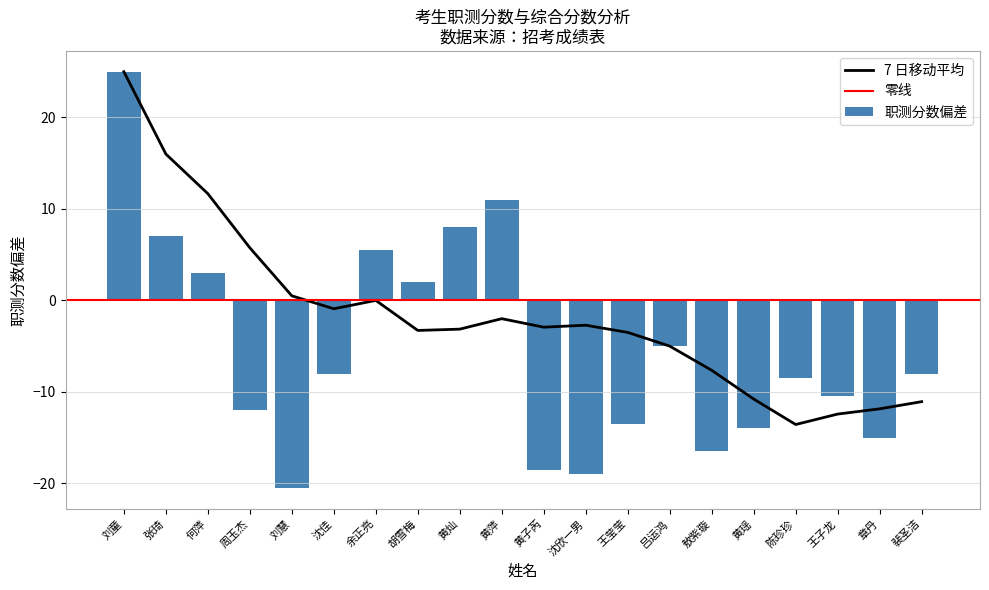

At which label does the data first exceed -8?

刘童